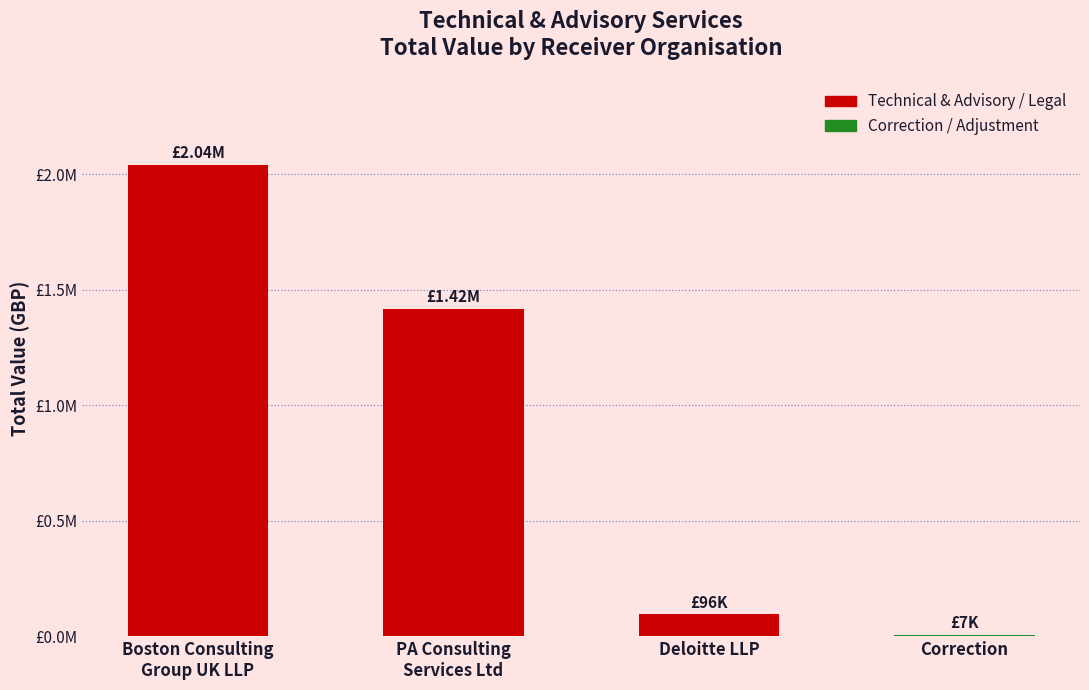

Are the bars horizontal?

No